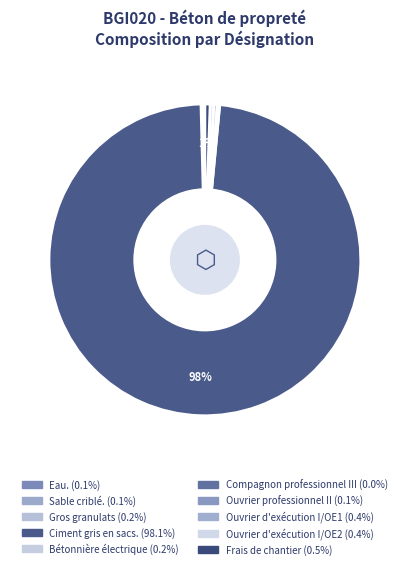

What is the largest slice in the pie chart?

Ciment gris en sacs.